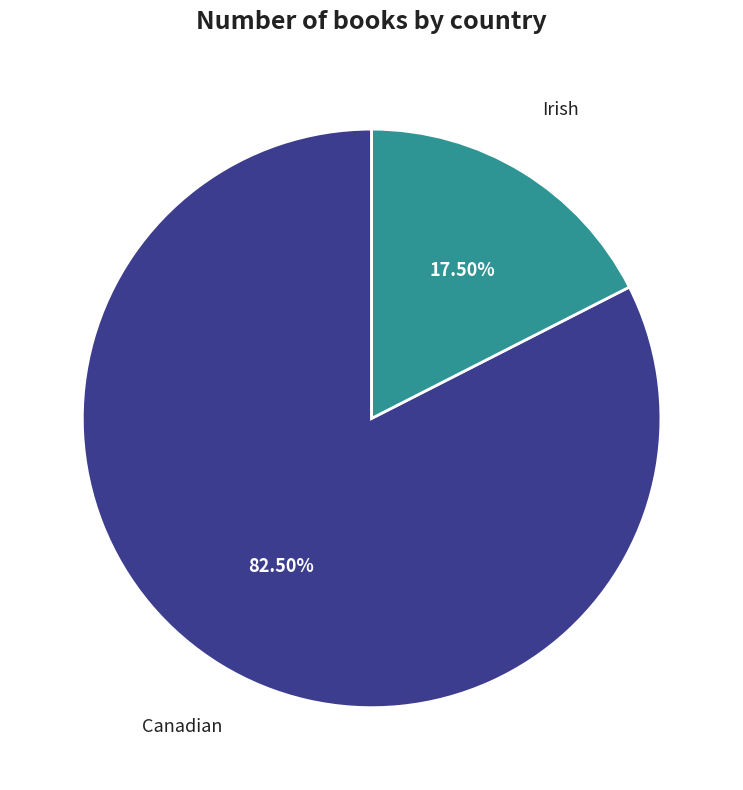

To the nearest percent, what is the average slice percentage?

50%